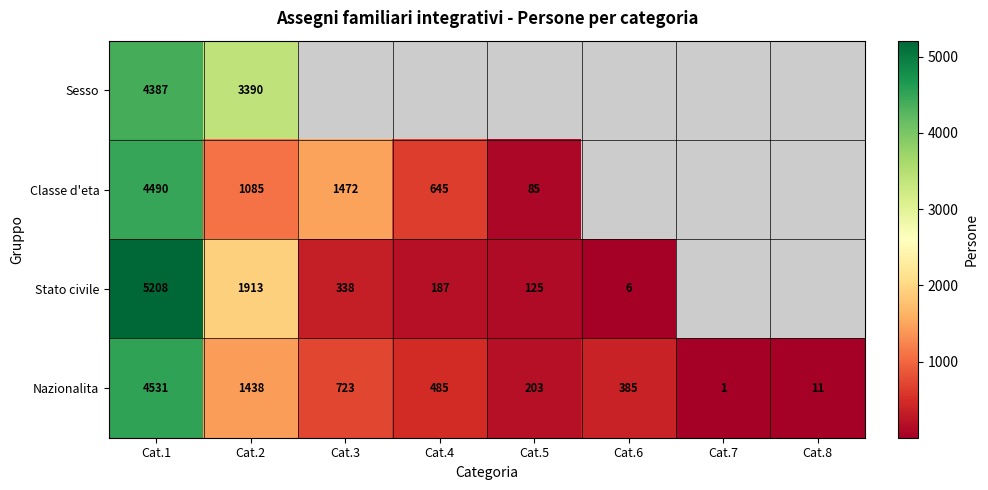

At which label is Nazionalita closest to 2266?

Cat.2